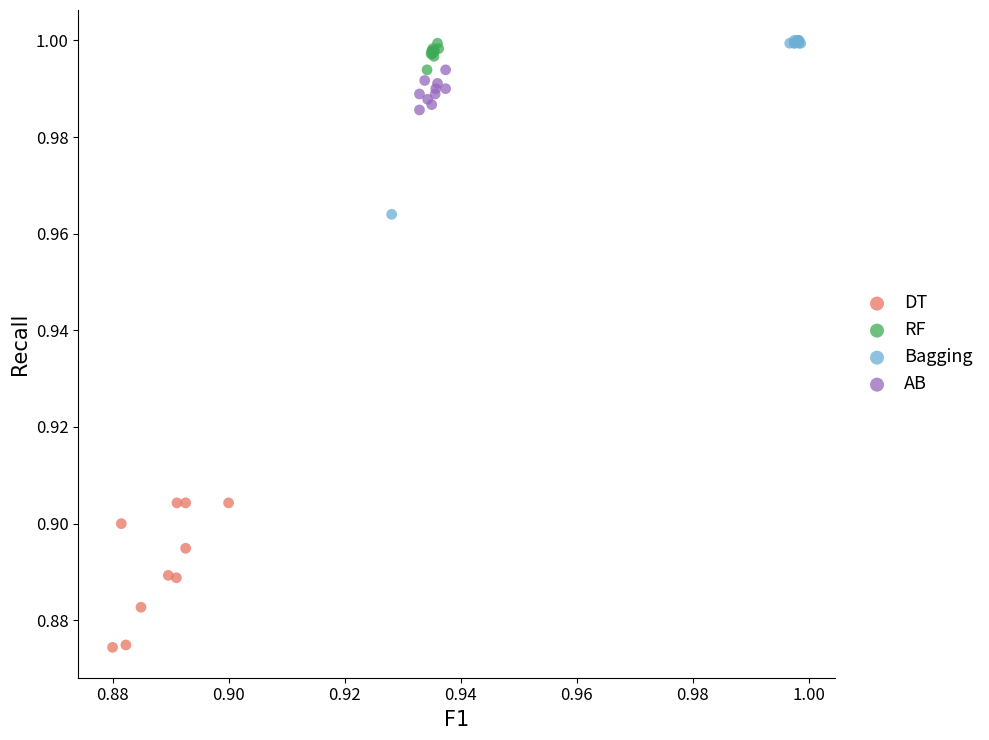

Which series has the largest Y range (max minus min)?

Bagging